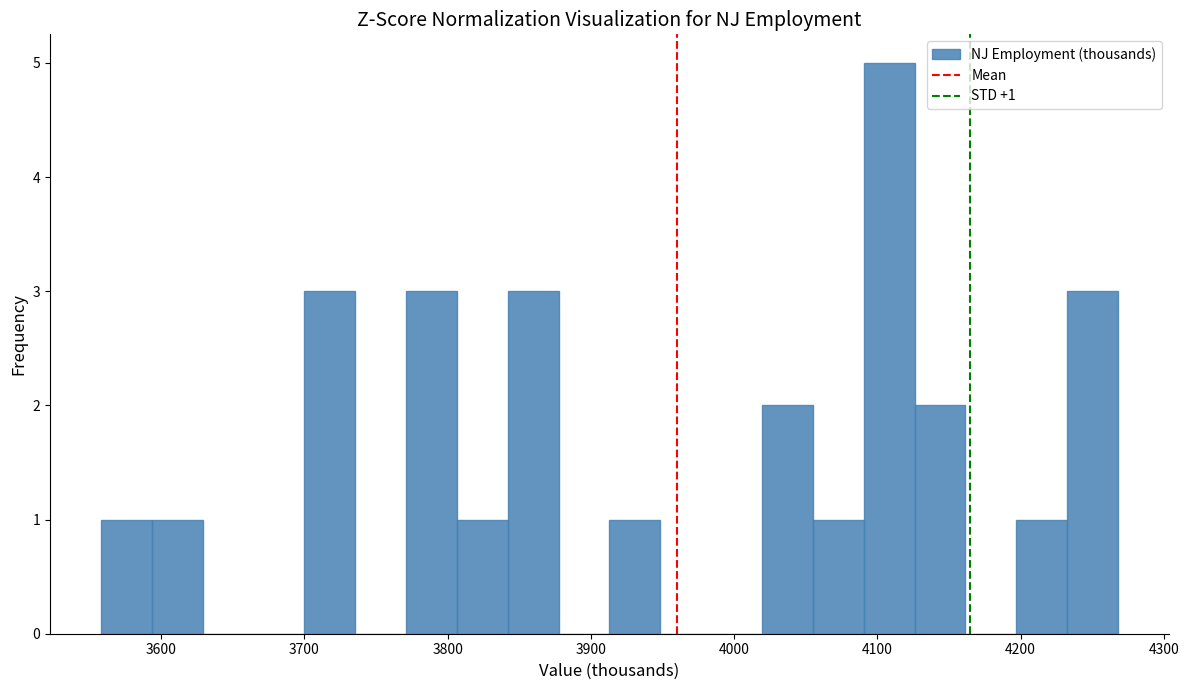

Around what value on the x-axis is the tallest bar? Give the approximate position of its centre, as read against the axis.

4110